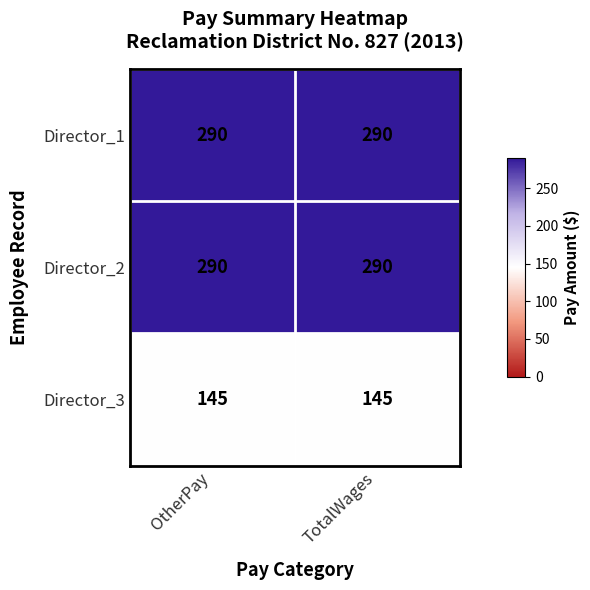

Reading right to left, what are all the values shown in this chart?

Director_1: 290	290
Director_2: 290	290
Director_3: 145	145